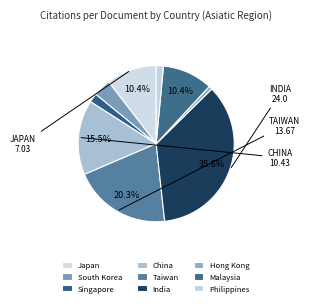

Combined, do Taiwan and South Korea account for over 50%?

No